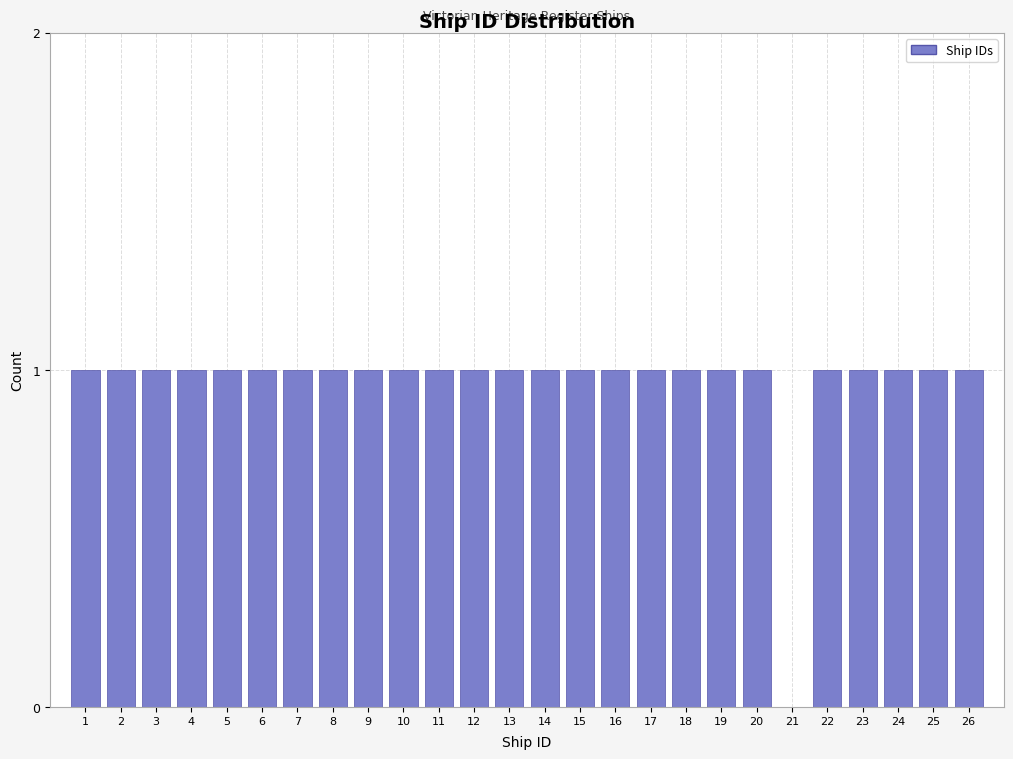

Reading left to right, extract all data points from this chart.

1=1	2=1	3=1	4=1	5=1	6=1	7=1	8=1	9=1	10=1	11=1	12=1	13=1	14=1	15=1	16=1	17=1	18=1	19=1	20=1	21=0	22=1	23=1	24=1	25=1	26=1